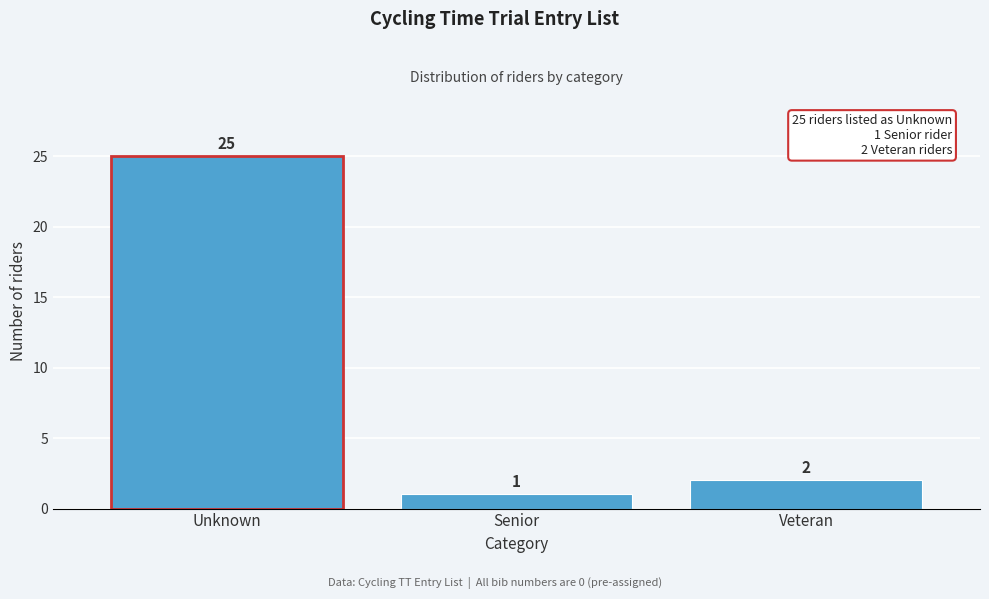

Reading left to right, extract all data points from this chart.

Unknown=25	Senior=1	Veteran=2